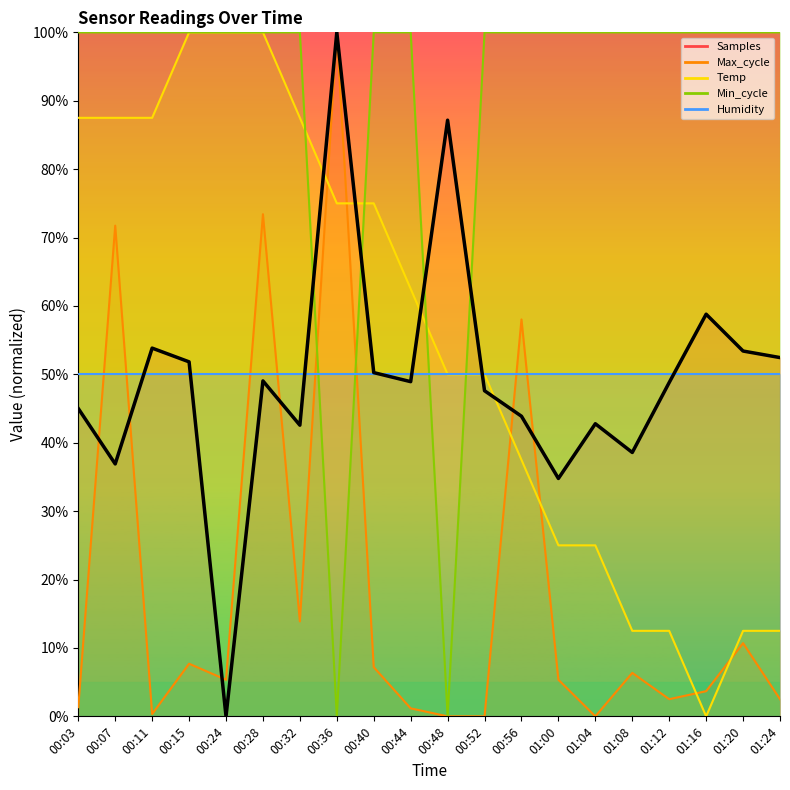

Where is the first local minimum for Samples?

00:07